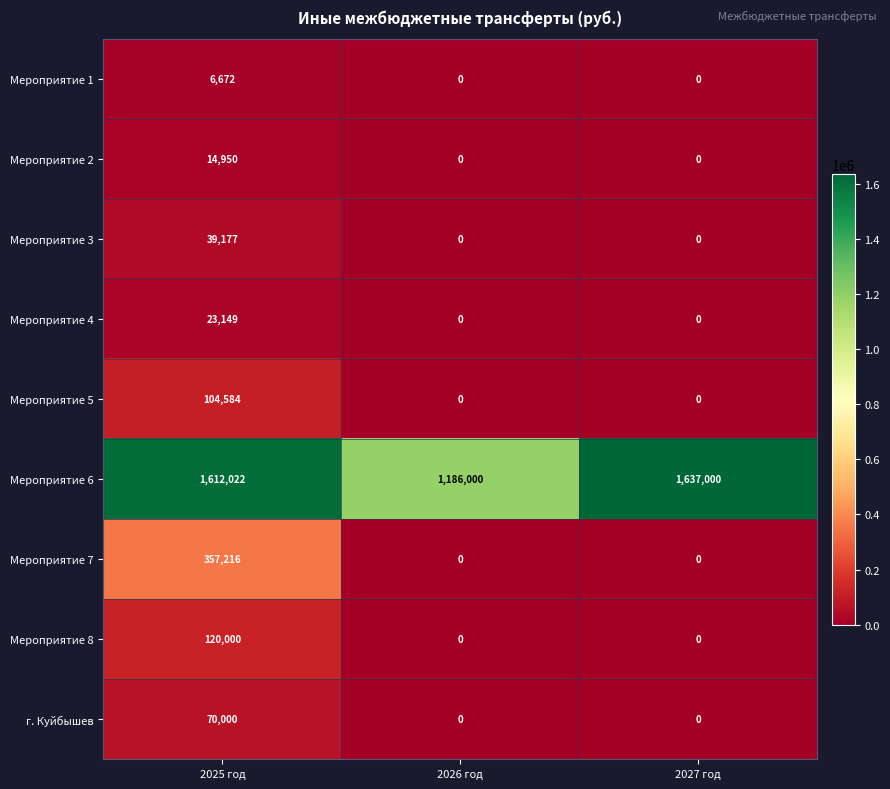

Reading left to right, list all the values displayed in this chart.

Мероприятие 1: 2025 год=6672	2026 год=0	2027 год=0
Мероприятие 2: 2025 год=14950	2026 год=0	2027 год=0
Мероприятие 3: 2025 год=39177	2026 год=0	2027 год=0
Мероприятие 4: 2025 год=23149	2026 год=0	2027 год=0
Мероприятие 5: 2025 год=104584	2026 год=0	2027 год=0
Мероприятие 6: 2025 год=1612022	2026 год=1186000	2027 год=1637000
Мероприятие 7: 2025 год=357216	2026 год=0	2027 год=0
Мероприятие 8: 2025 год=120000	2026 год=0	2027 год=0
г. Куйбышев: 2025 год=70000	2026 год=0	2027 год=0